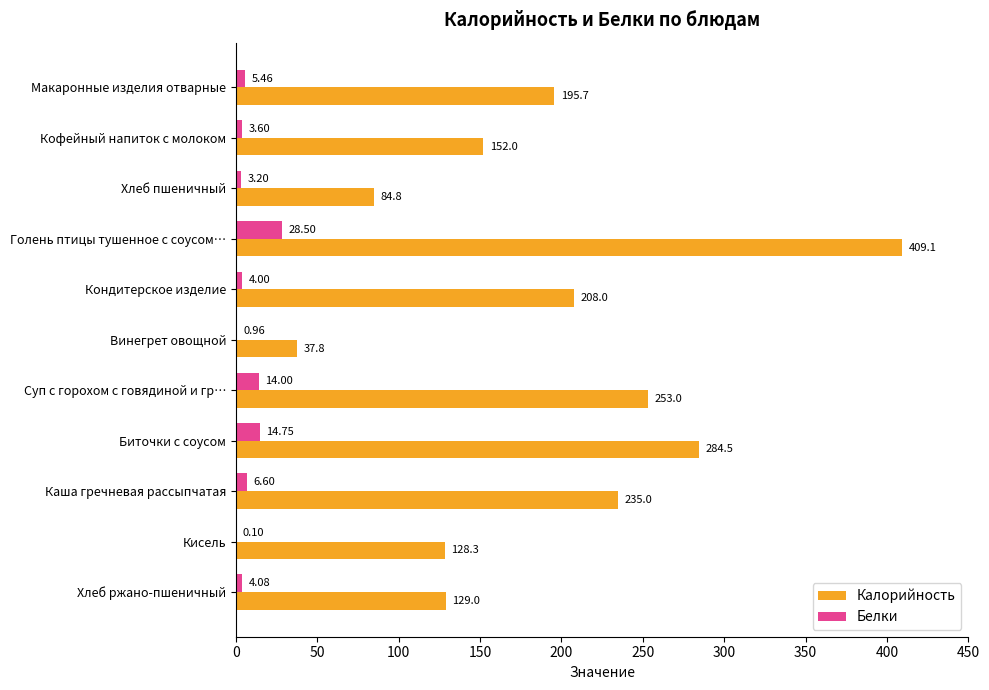

Where is Белки nearest to the value 14?

Суп с горохом с говядиной и гр…